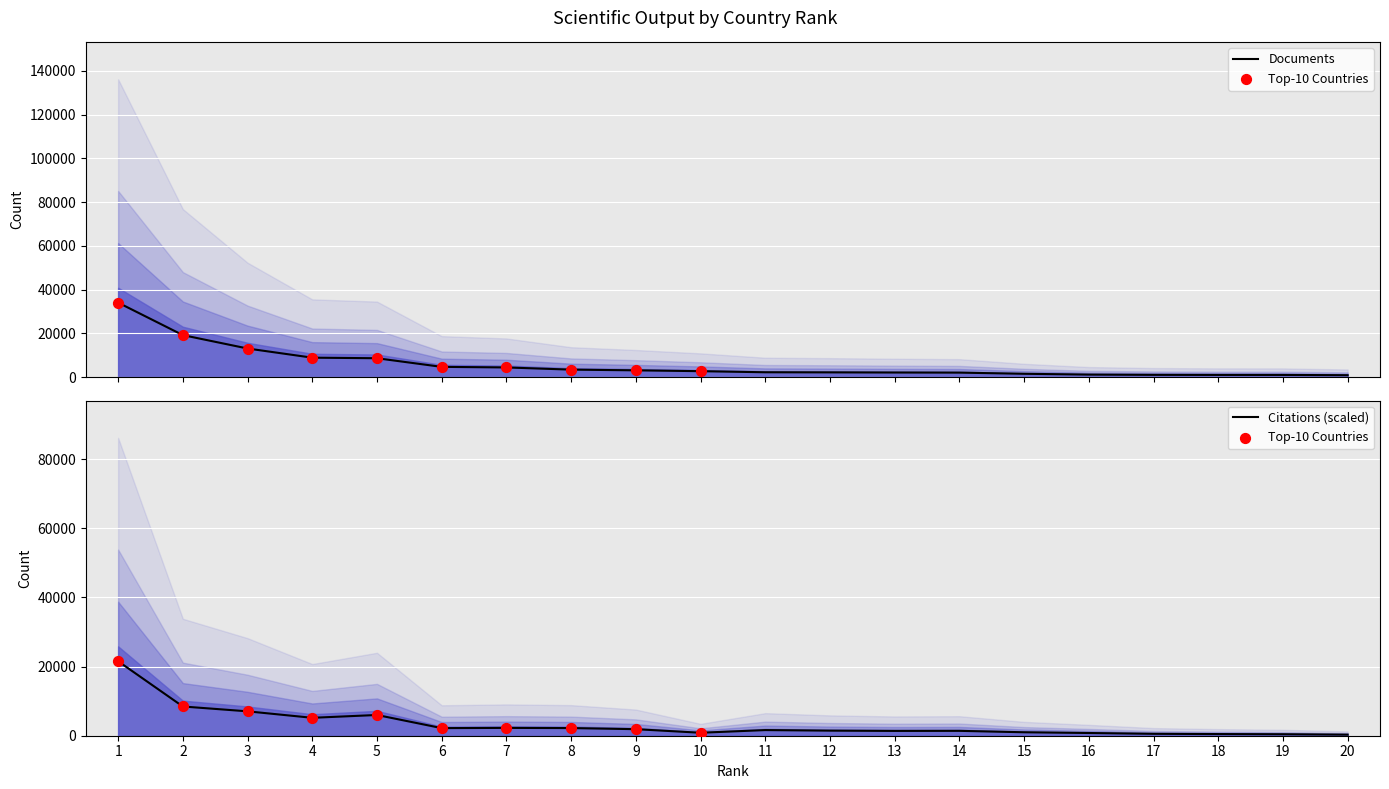

What is the total value across all series at 3?

20136.9